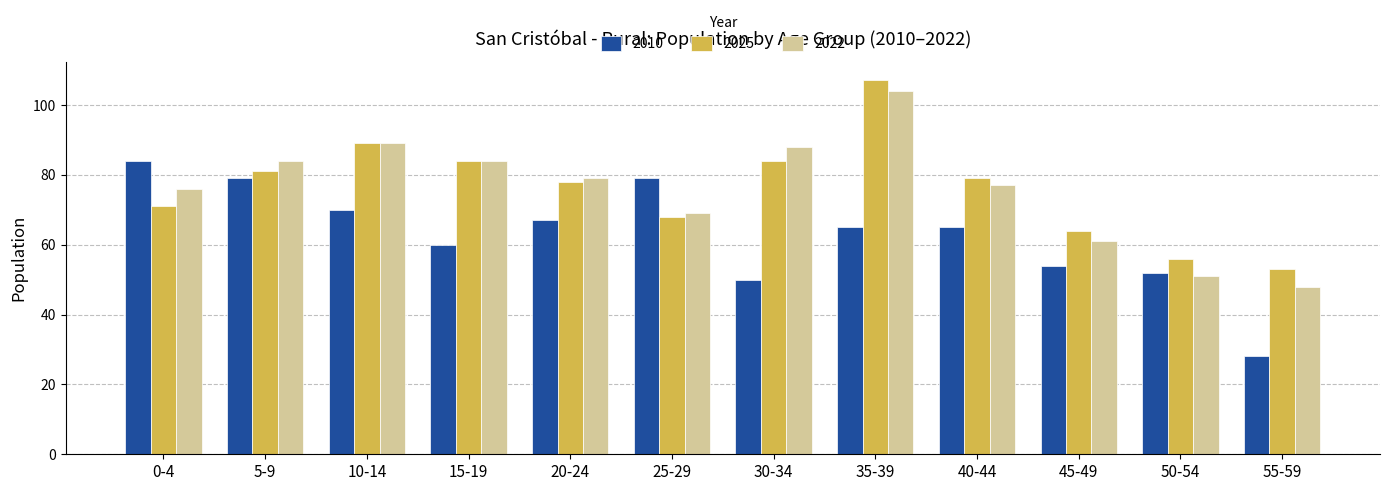

What value does the 2025 series have at 40-44, to the nearest 10?

80